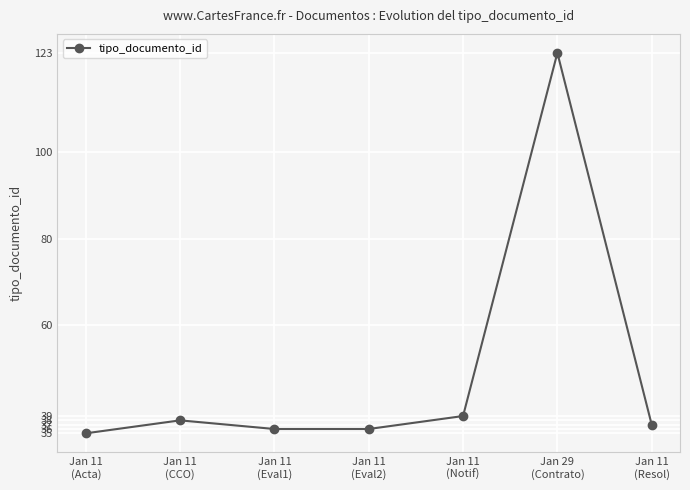

Count the number of data series in this chart.

1